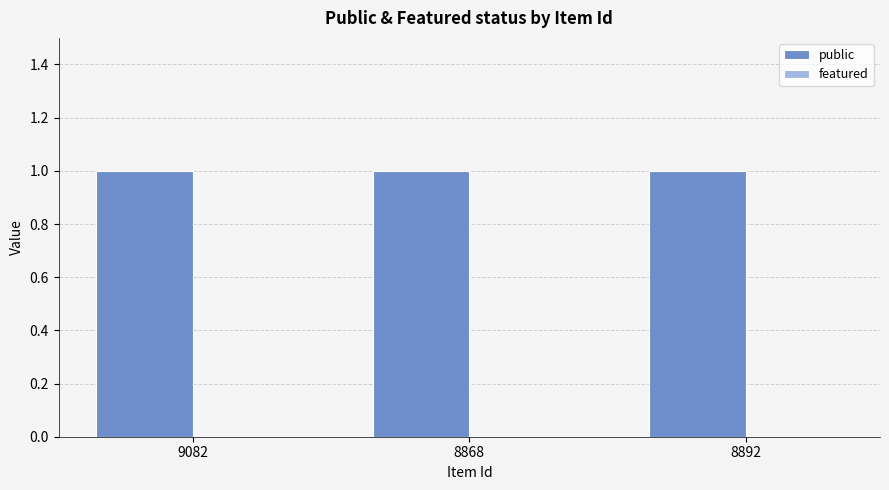

The value of public at 9082 is 1. True or false?

False